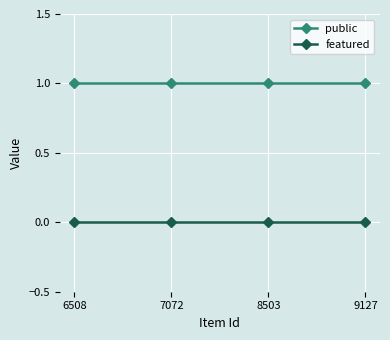

Which series has the largest total across all categories?

public